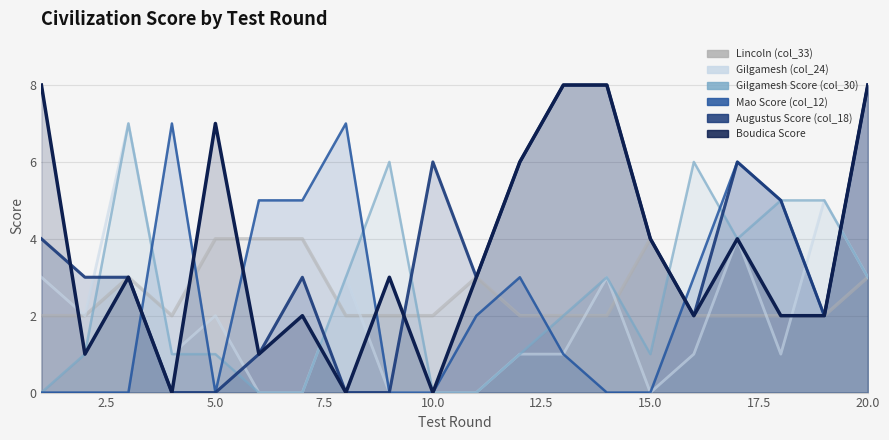

How many lines are shown in the chart?

6